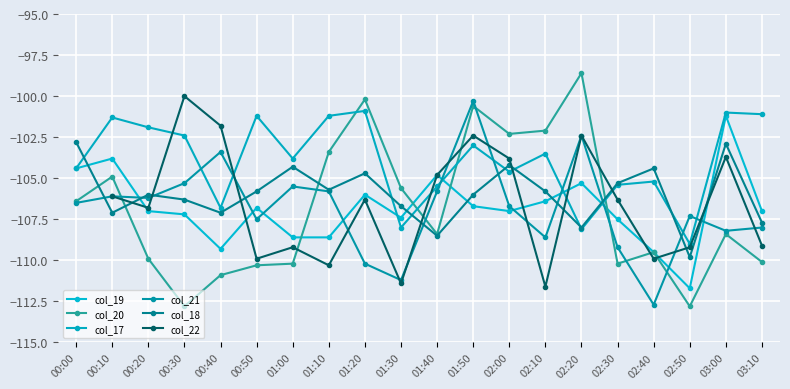

Which series has the largest total across all categories?

col_17